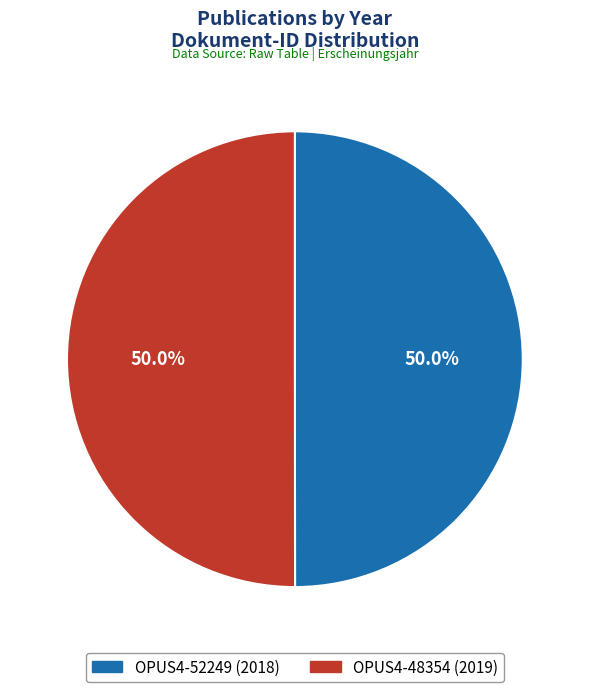

What portion of the pie excludes OPUS4-52249?

50.0%